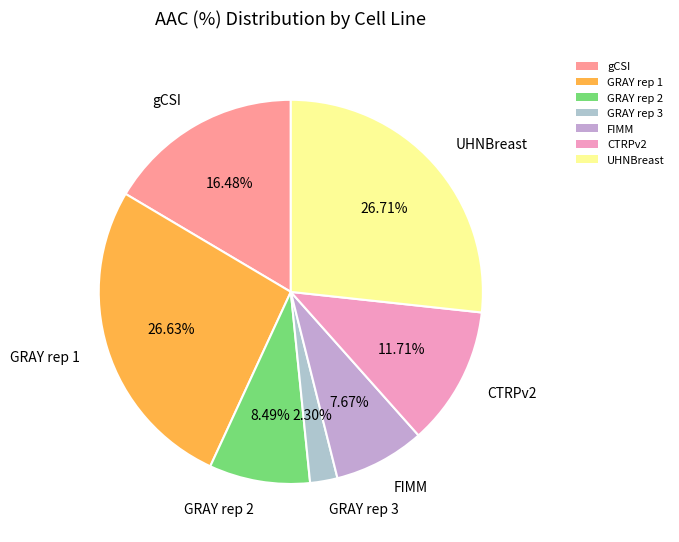

How many slices are in this pie chart?

7